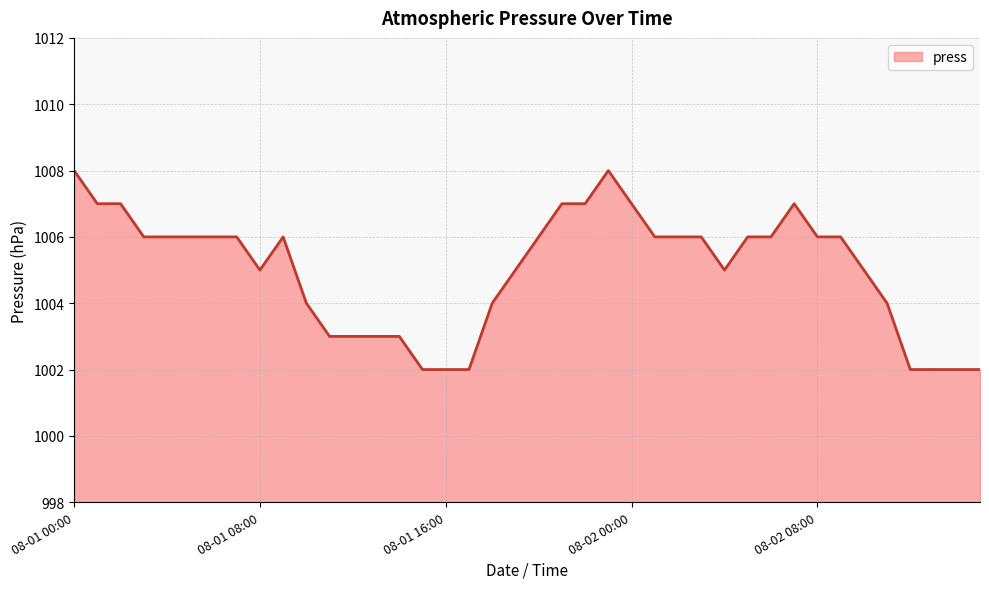

What is the greatest value displayed?

1008